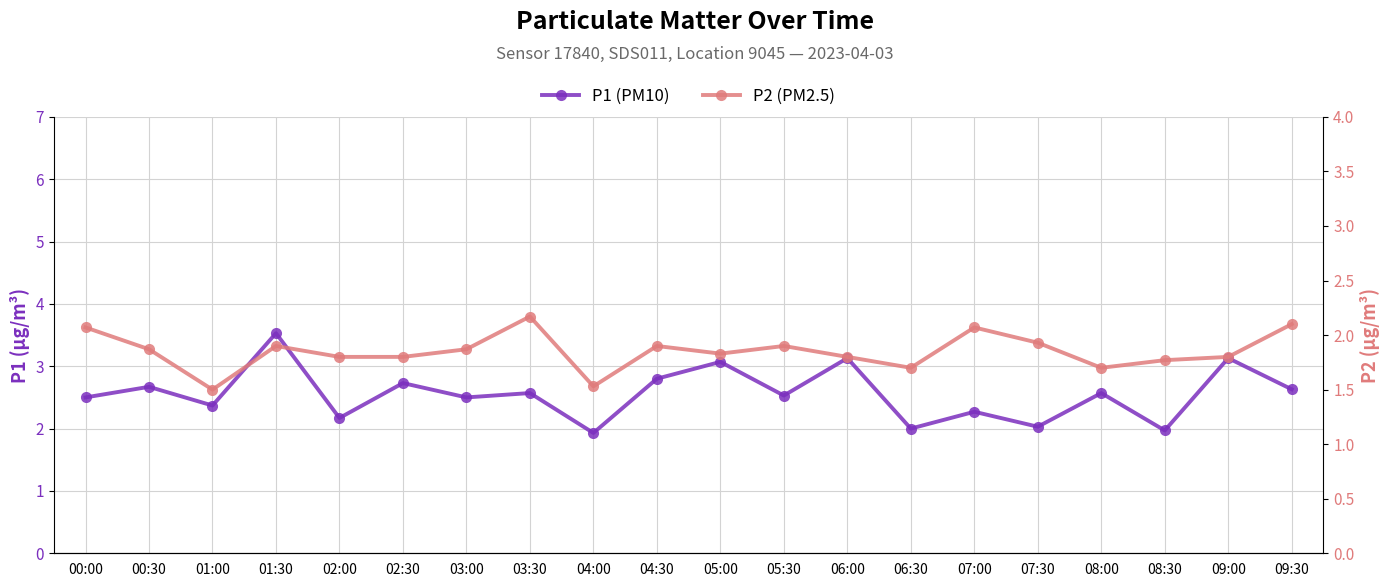

How many series are shown in this chart?

2